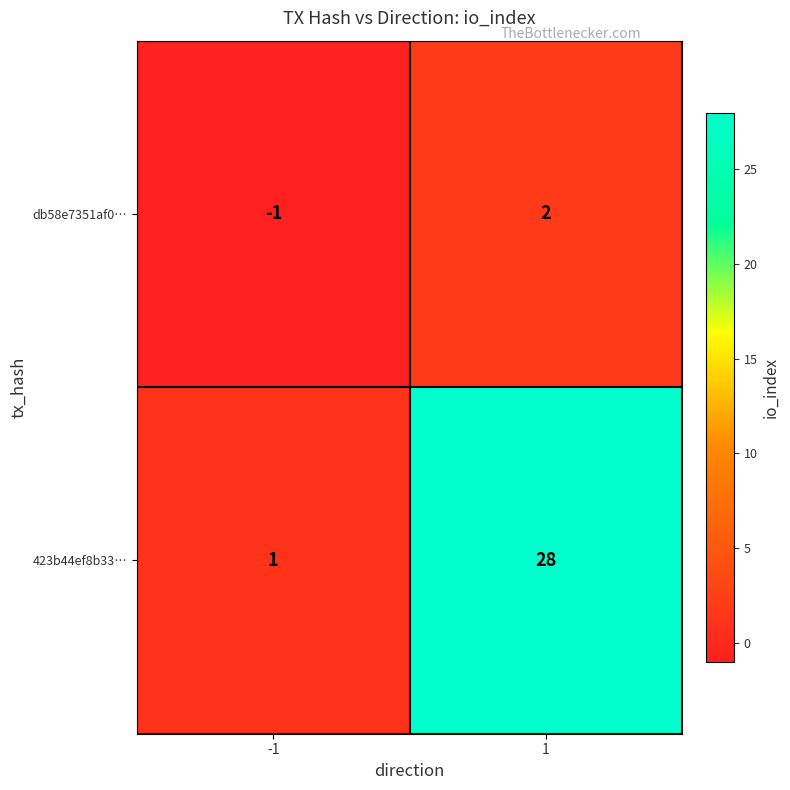

Rank the series at 1 from highest to lowest value.

423b44ef8b33…, db58e7351af0…